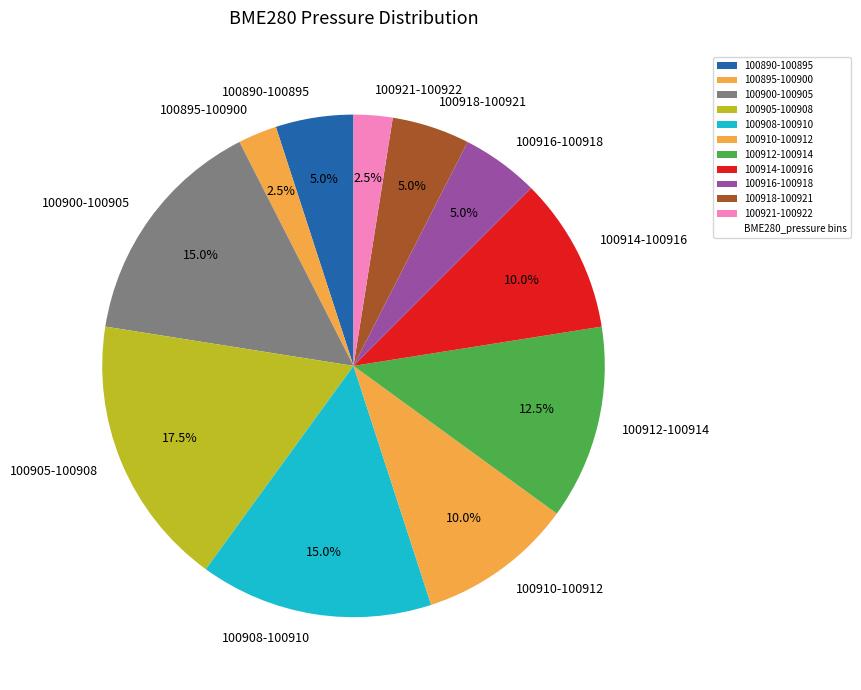

Which category has the biggest portion of the pie?

100905-100908